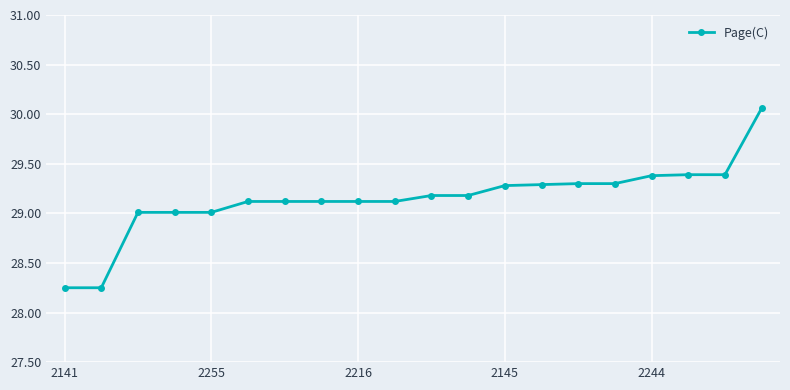

What is the value of the 3rd point from the left?

29.0